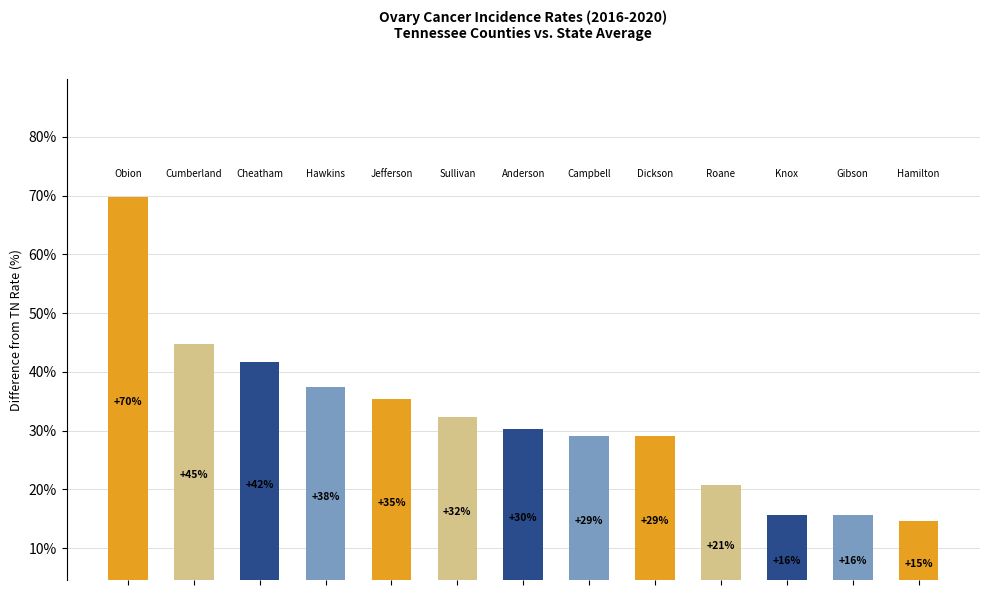

Are the bars horizontal?

No